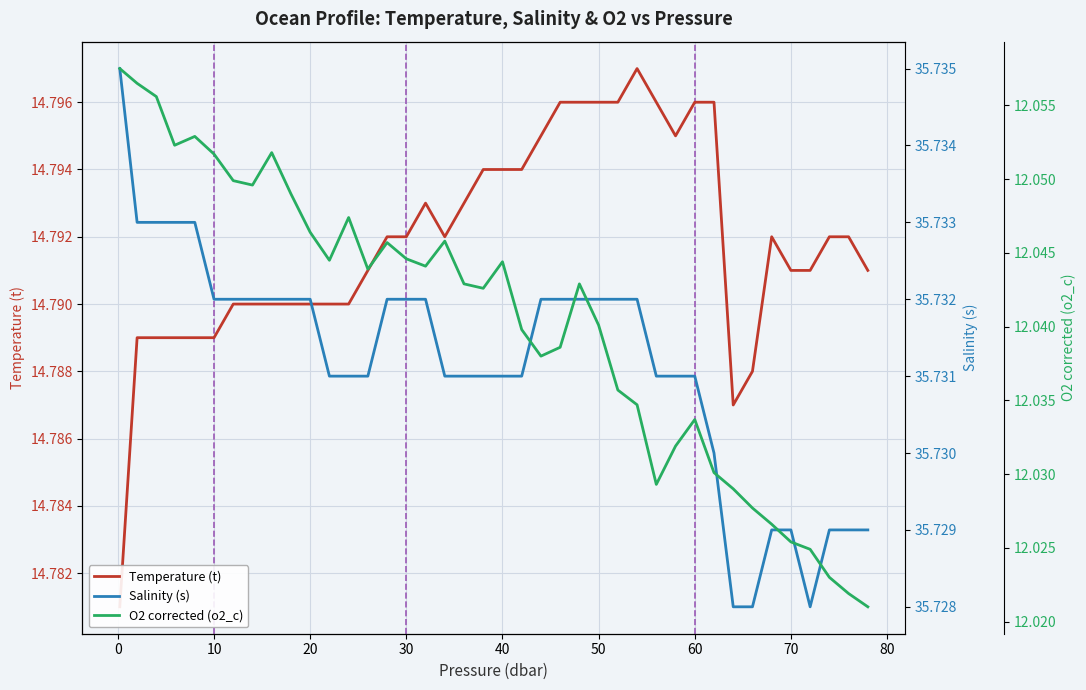

Is this an area chart (filled region under the line)?

No